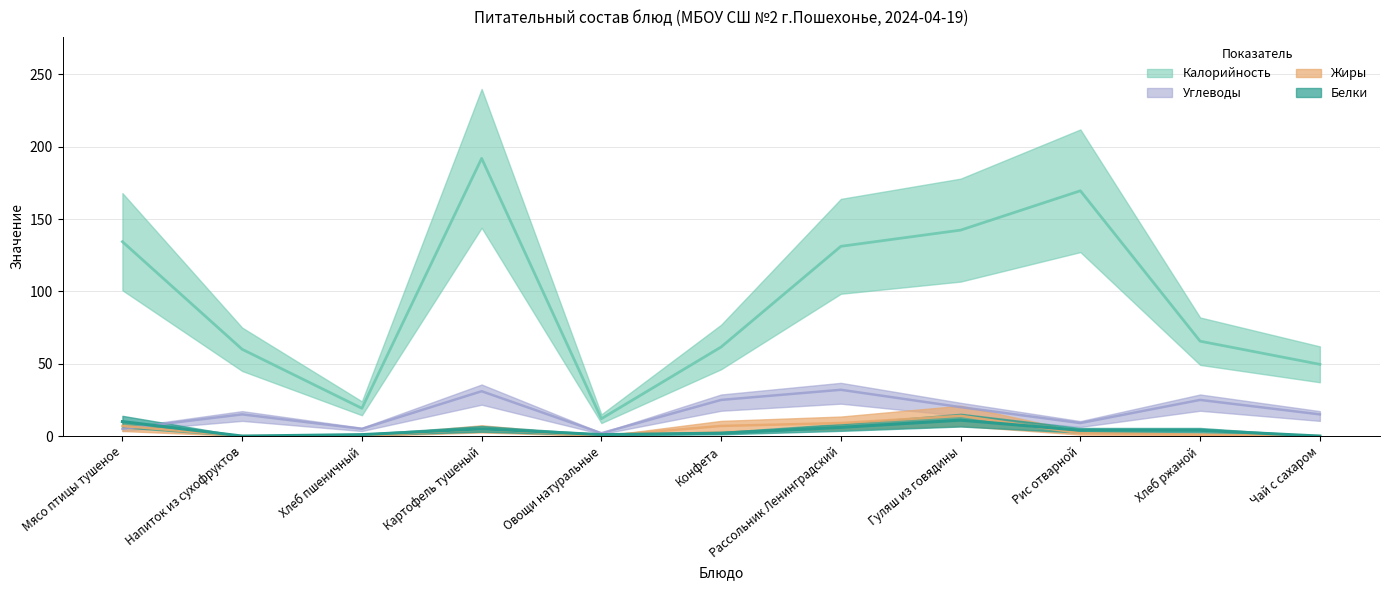

What is the greatest value displayed?

192.0